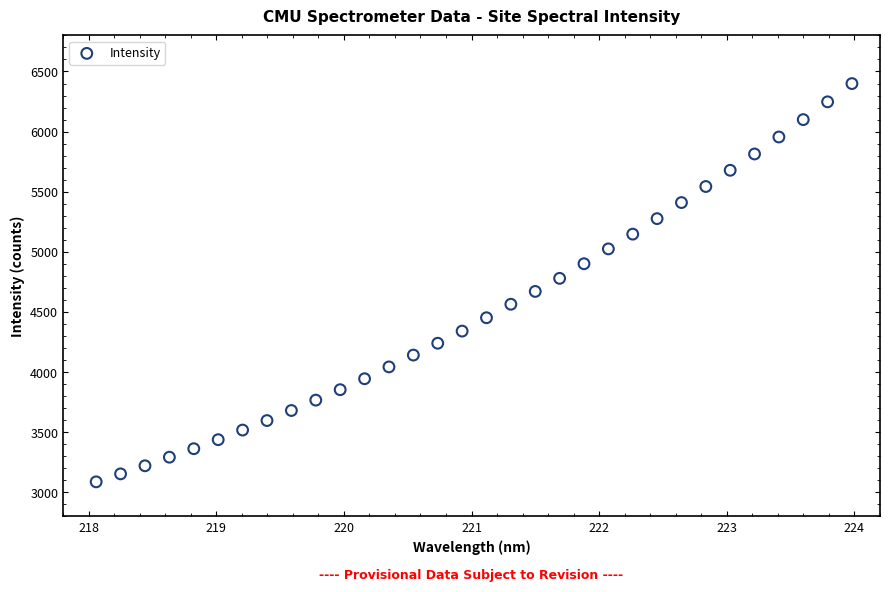

What is the range of X values (max minus min)?

5.9